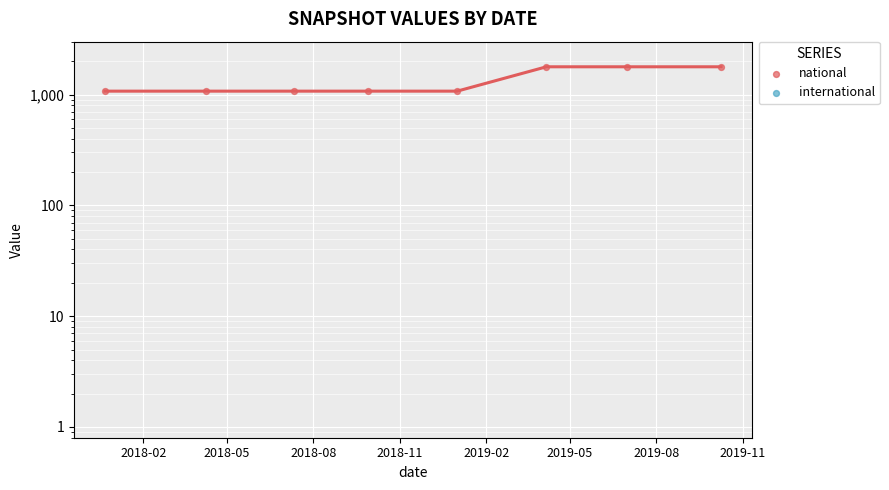

Which series has the largest total across all categories?

national